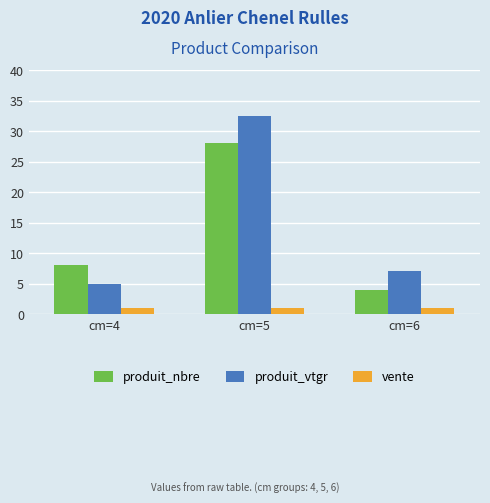

How many bars are there in each group?

3